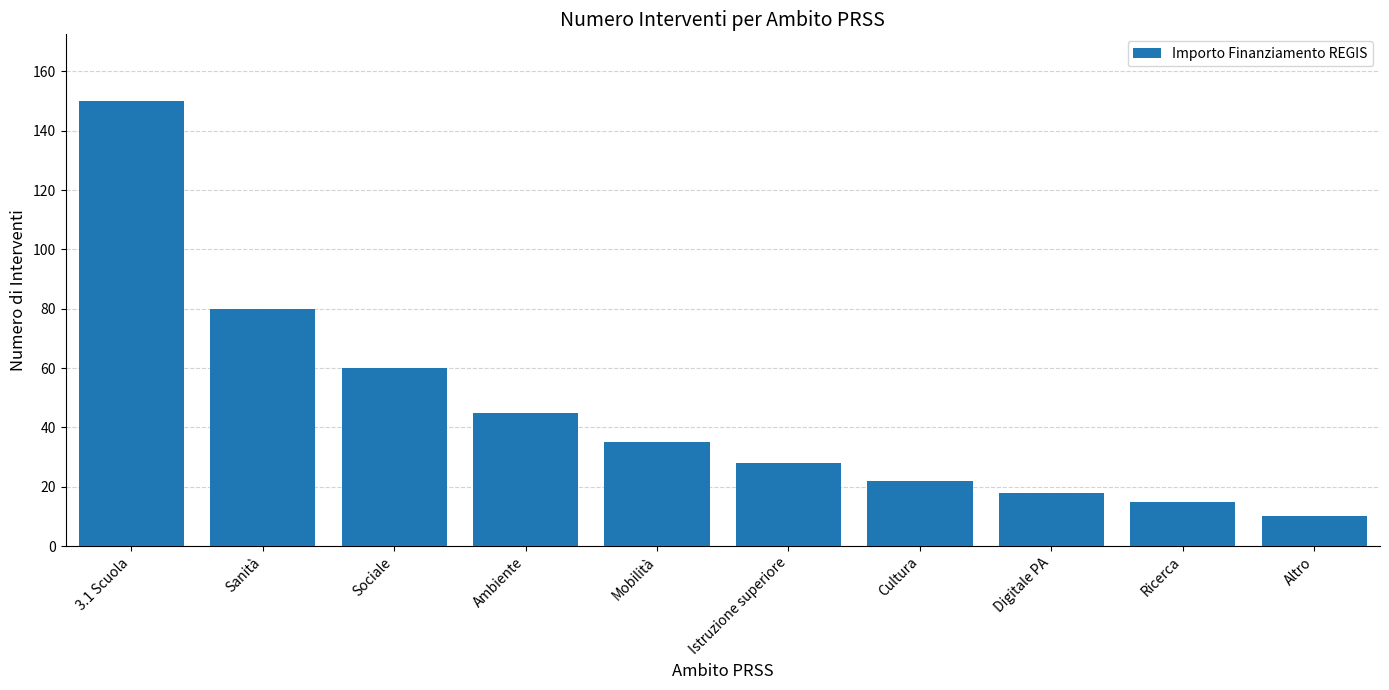

List the labels in order of value, smallest first.

Altro, Ricerca, Digitale PA, Cultura, Istruzione superiore, Mobilità, Ambiente, Sociale, Sanità, 3.1 Scuola